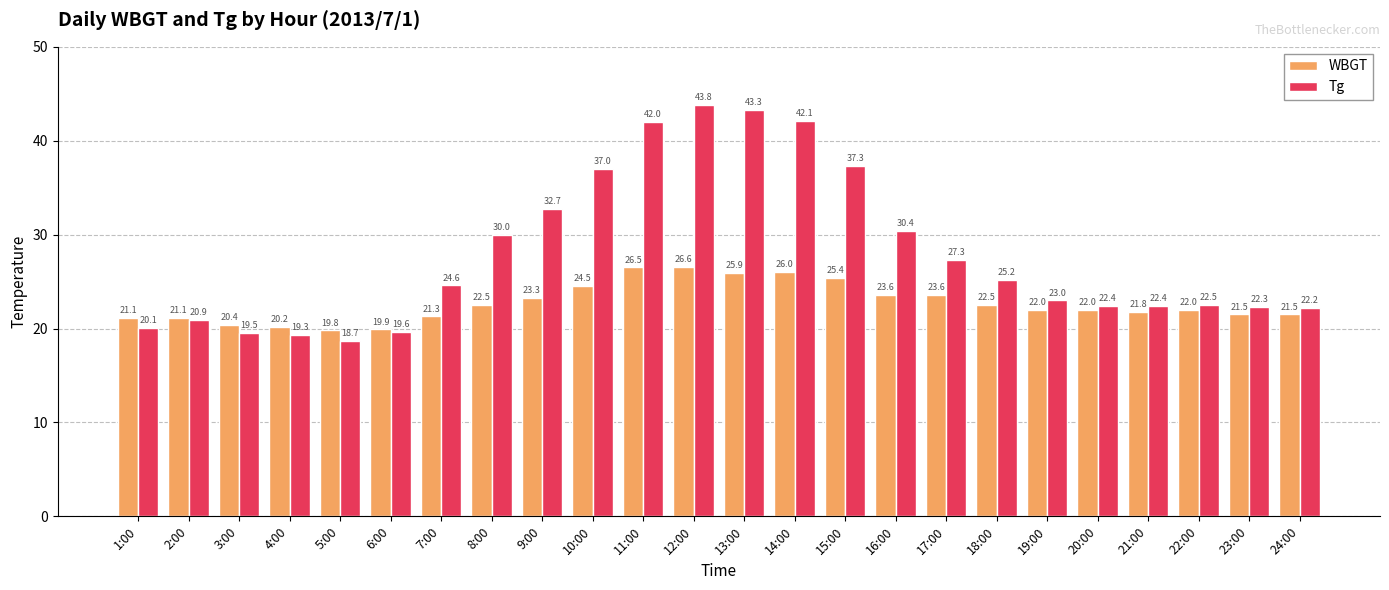

What is the value of the Tg bar at the 2nd from the left?

20.9